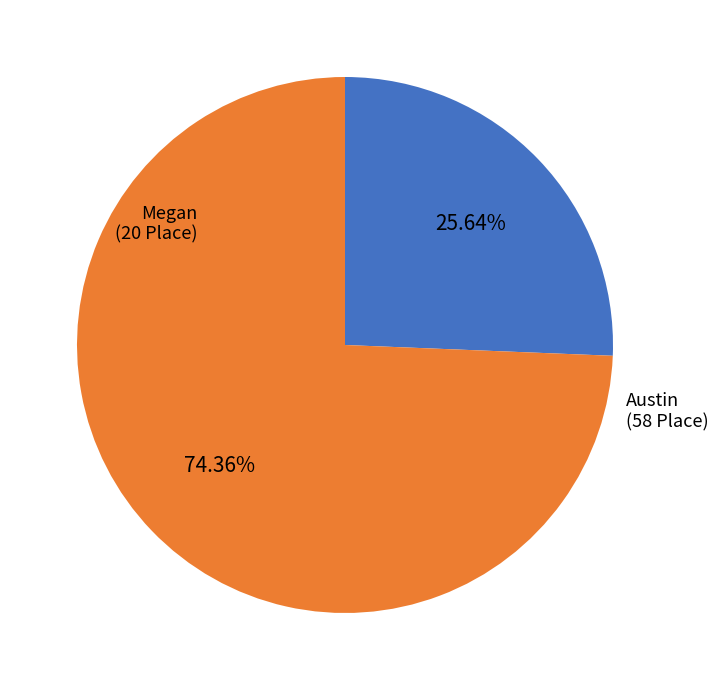

True or false: Austin accounts for 81% of the total.

False